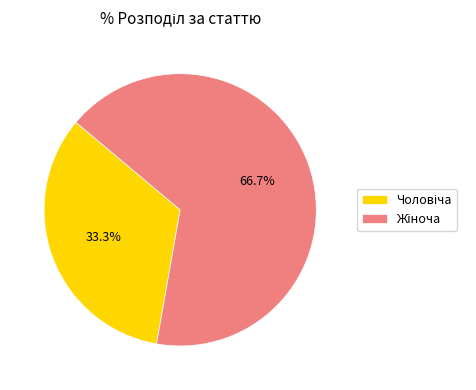

True or false: Чоловіча accounts for 41% of the total.

False